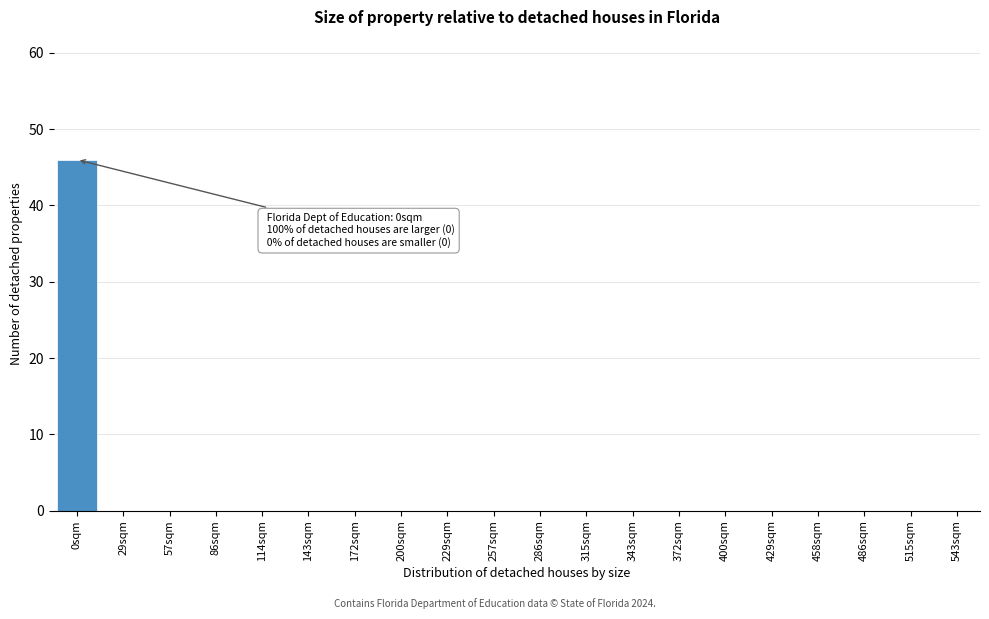

Reading left to right, transcribe all the data shown in this chart.

0sqm=46	29sqm=0	57sqm=0	86sqm=0	114sqm=0	143sqm=0	172sqm=0	200sqm=0	229sqm=0	257sqm=0	286sqm=0	315sqm=0	343sqm=0	372sqm=0	400sqm=0	429sqm=0	458sqm=0	486sqm=0	515sqm=0	543sqm=0